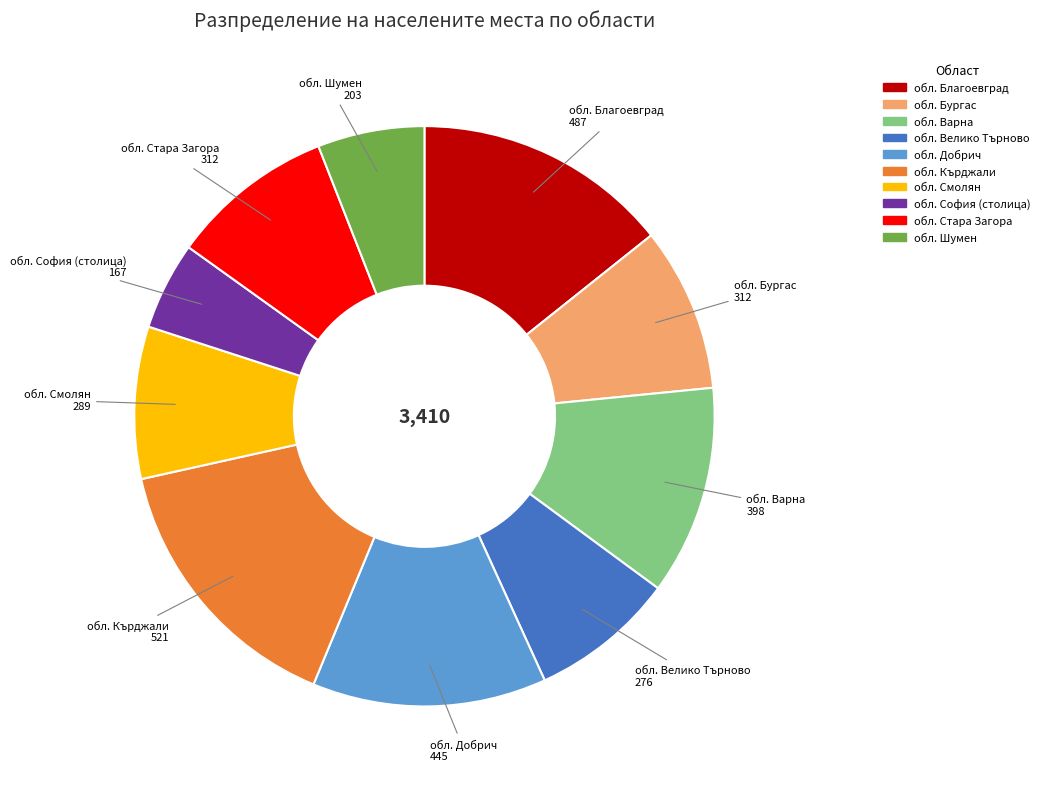

How many segments does this pie chart have?

10